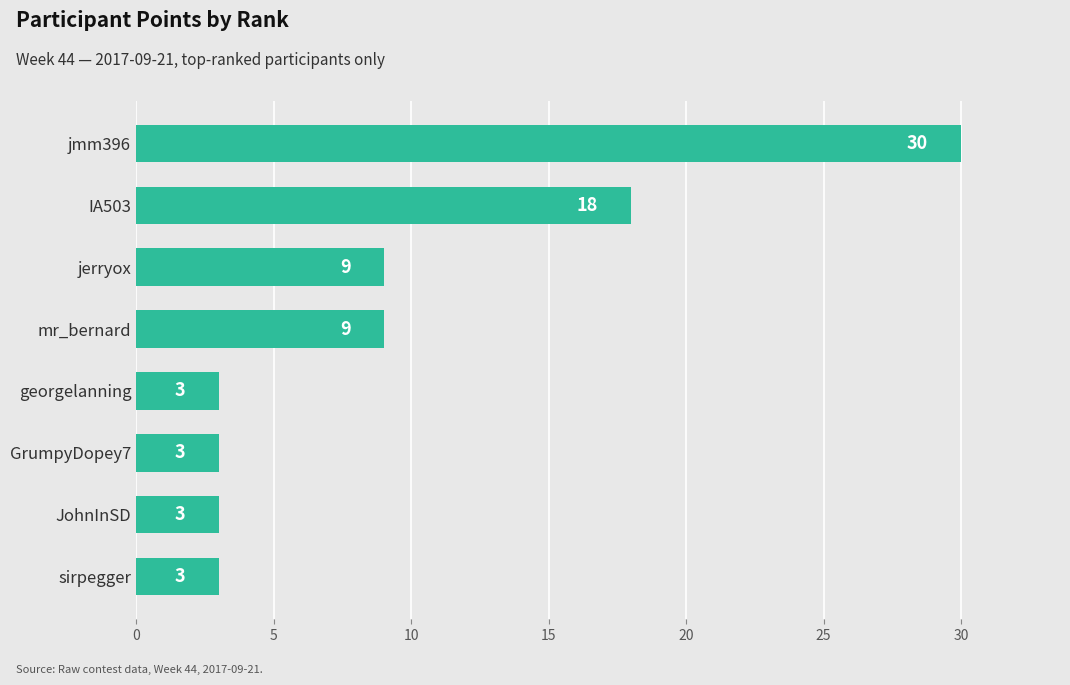

What is the label of the 5th bar from the top?

georgelanning